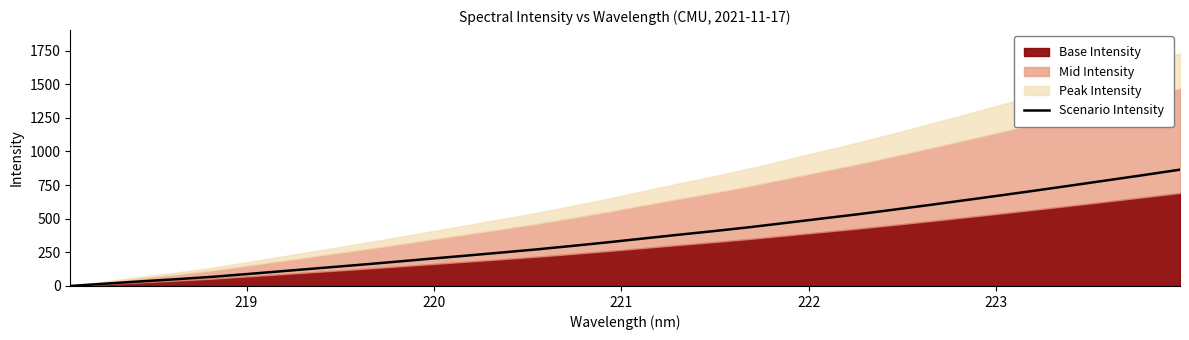

How many values are above zero?

31